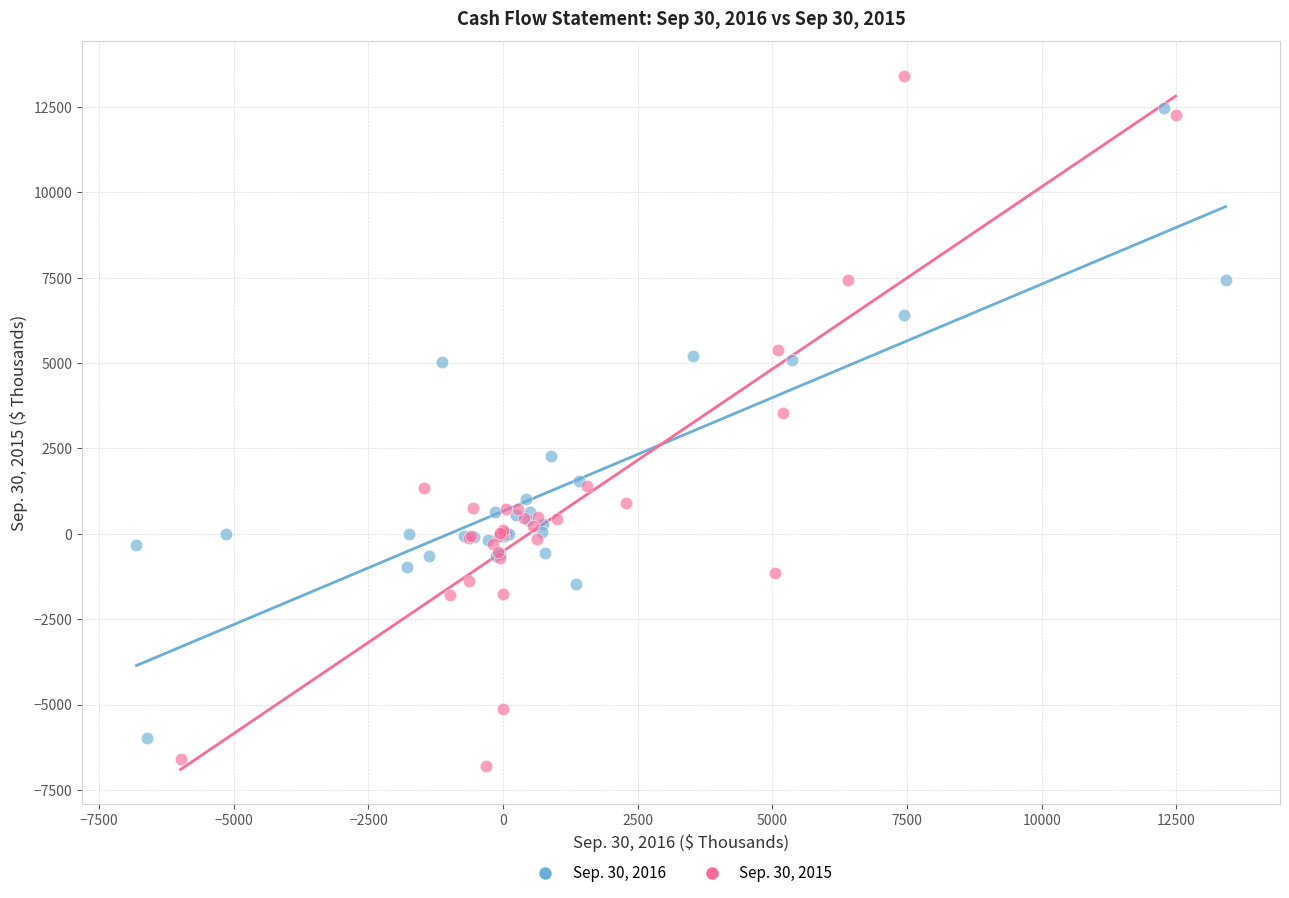

Which series has the largest Y range (max minus min)?

Sep. 30, 2015